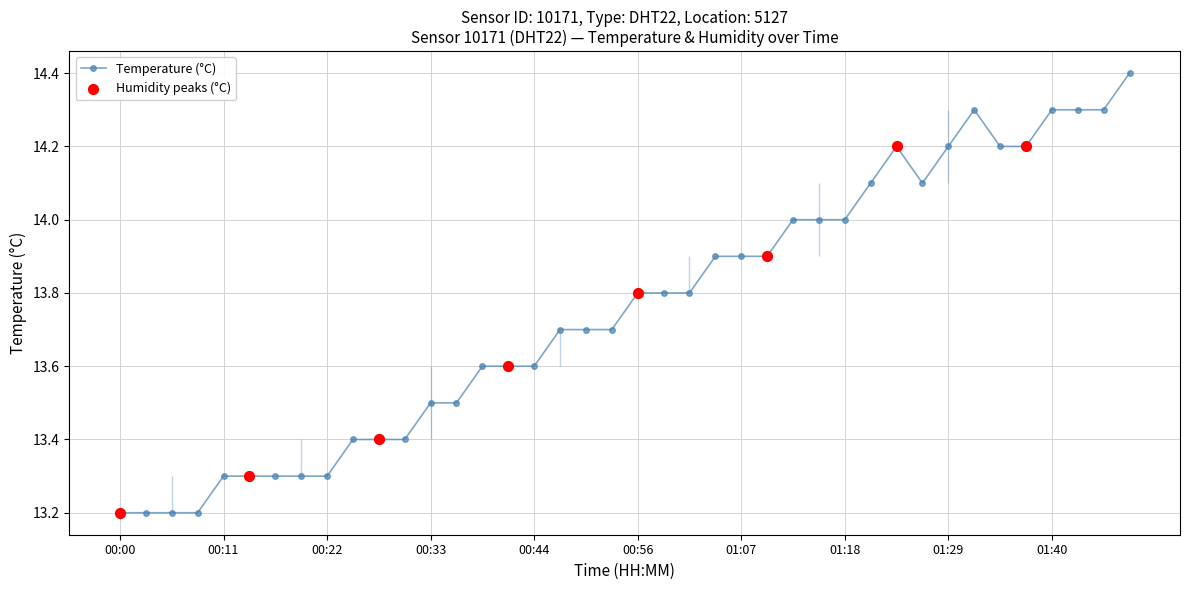

What is the change in value from 01:32 to 01:34?

-0.1